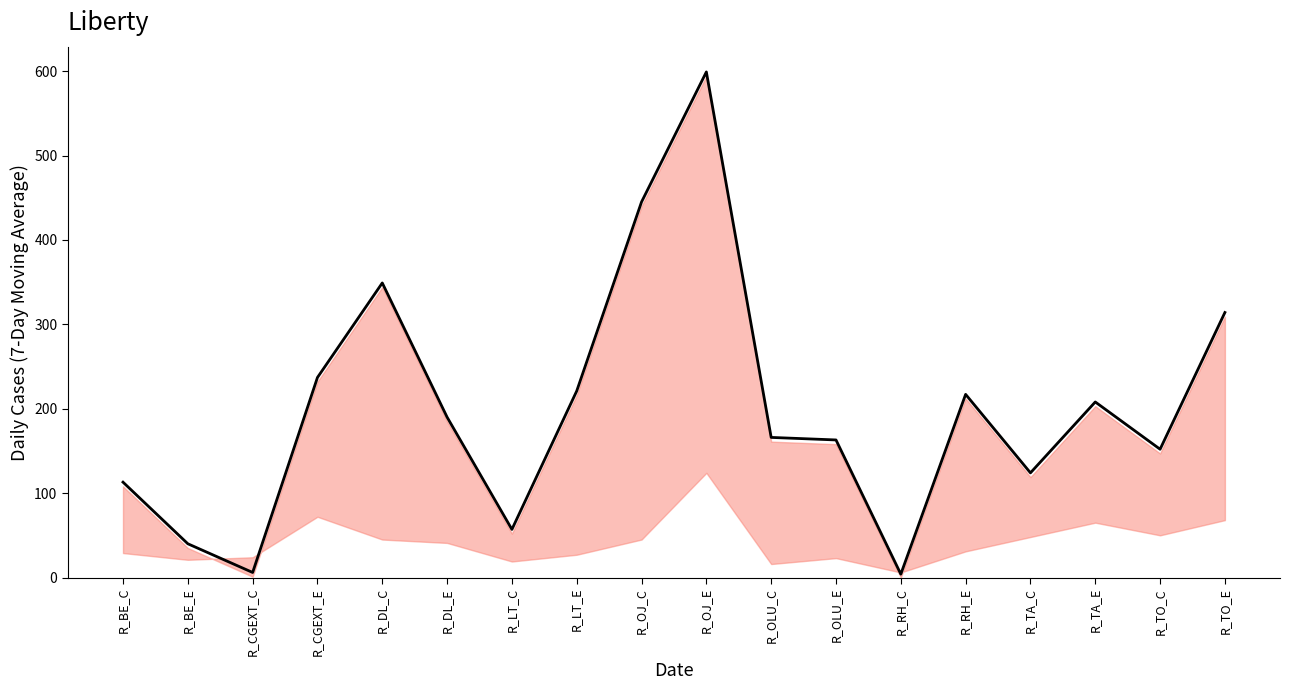

Where is the data nearest to the value 301?

R_TO_E